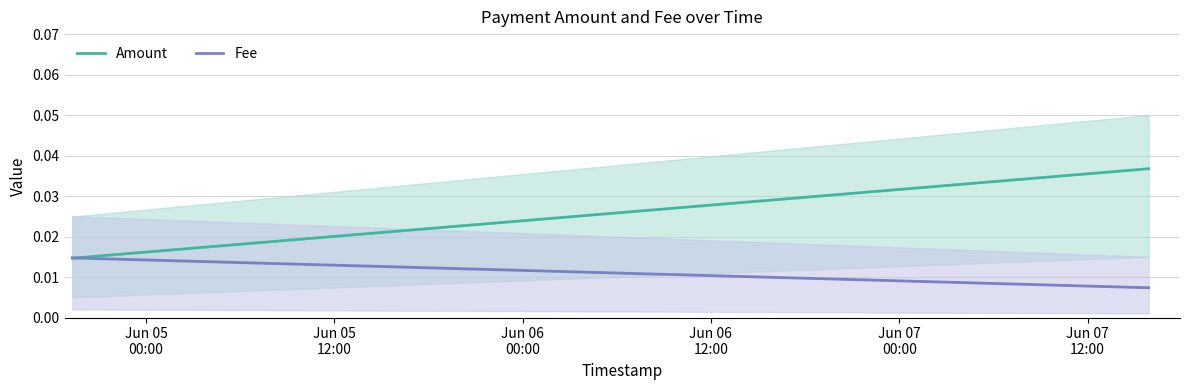

Is it true that Amount equals 0.0 at Jun 05
00:00?

False